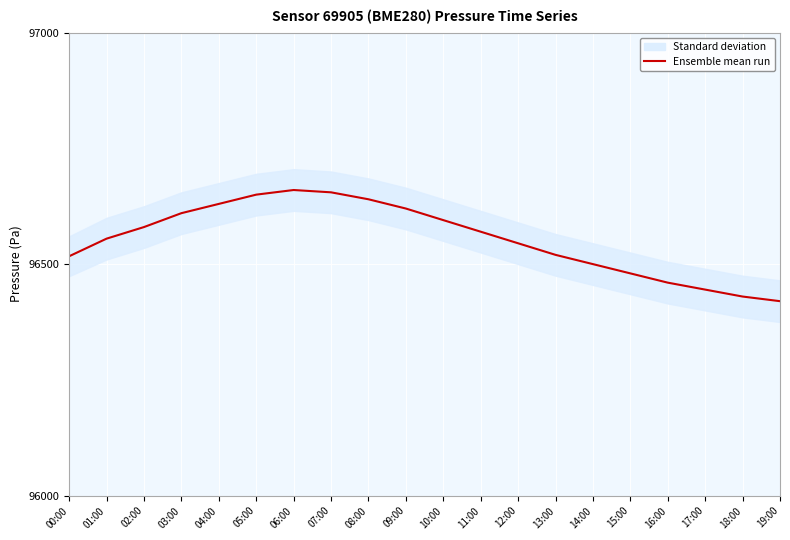

Which has a higher value, 18:00 or 17:00?

17:00